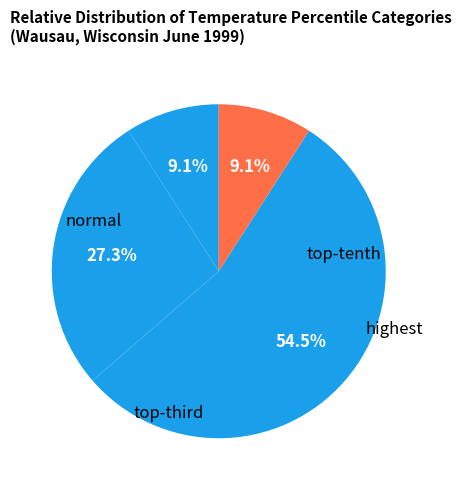

How many segments does this pie chart have?

4